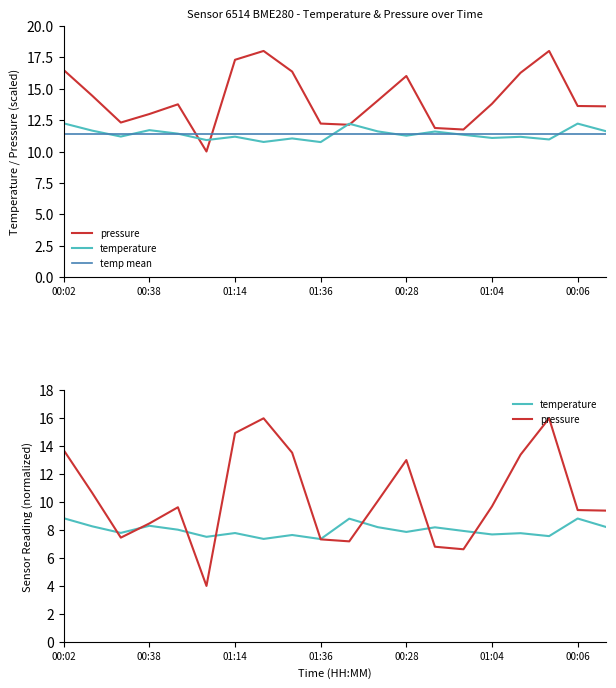

Does the chart have visible grid lines?

No